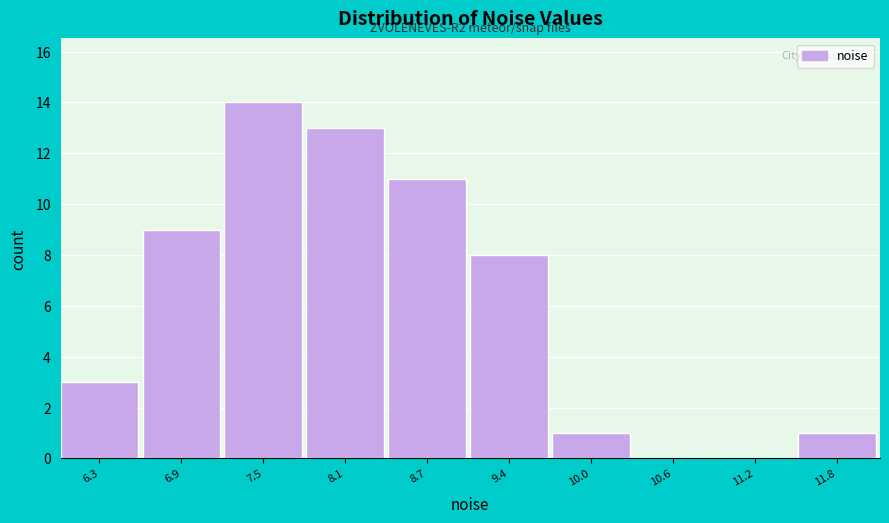

Reading left to right, transcribe all the data shown in this chart.

6.3=3	6.9=9	7.5=14	8.1=13	8.7=11	9.4=8	10.0=1	10.6=0	11.2=0	11.8=1